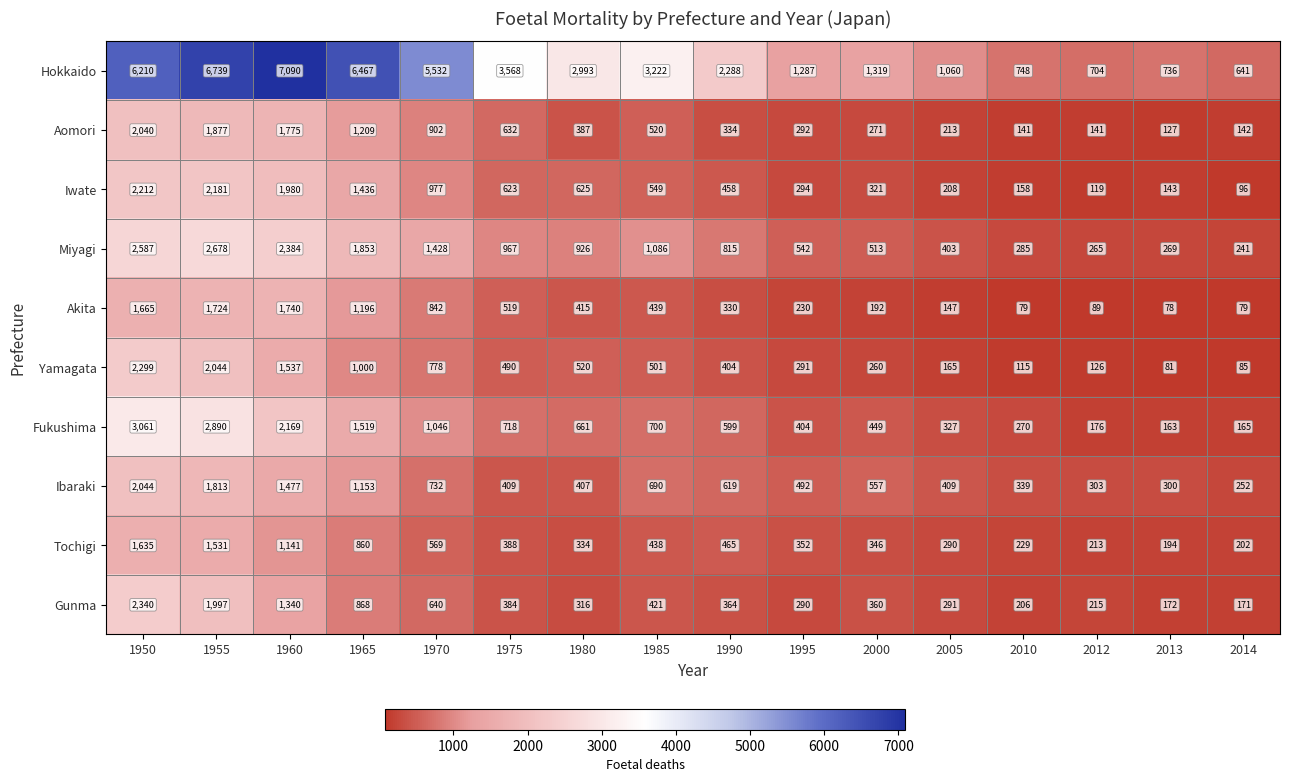

What is the difference between the second highest and minimum values in the Yamagata series?

1963